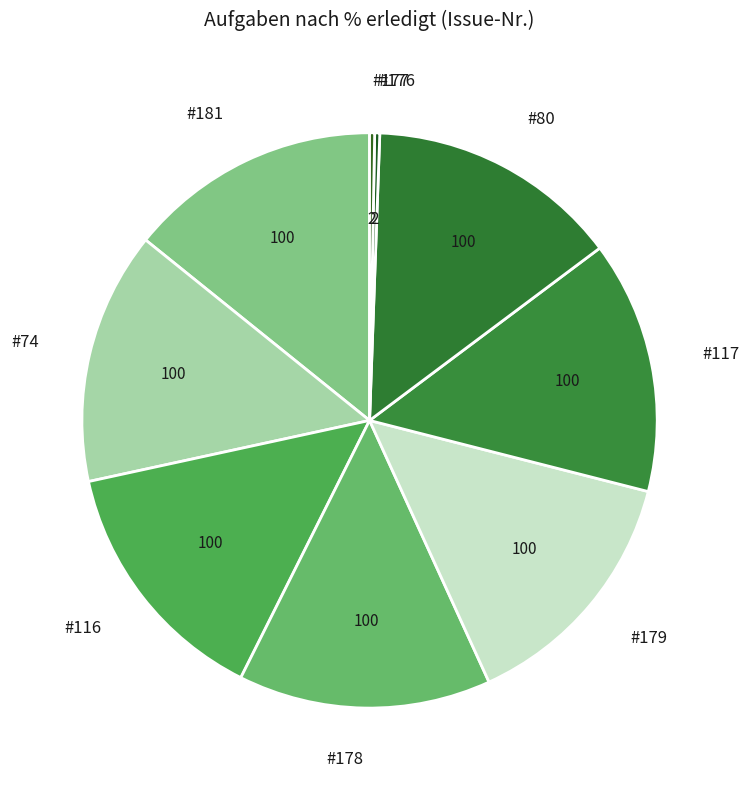

Count the number of slices in the pie.

9